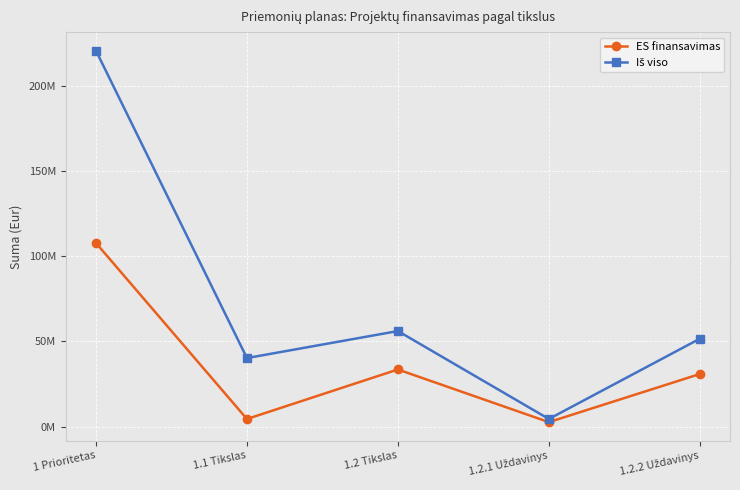

True or false: Iš viso has a value of 40237167.2 at 1.1 Tikslas.

True